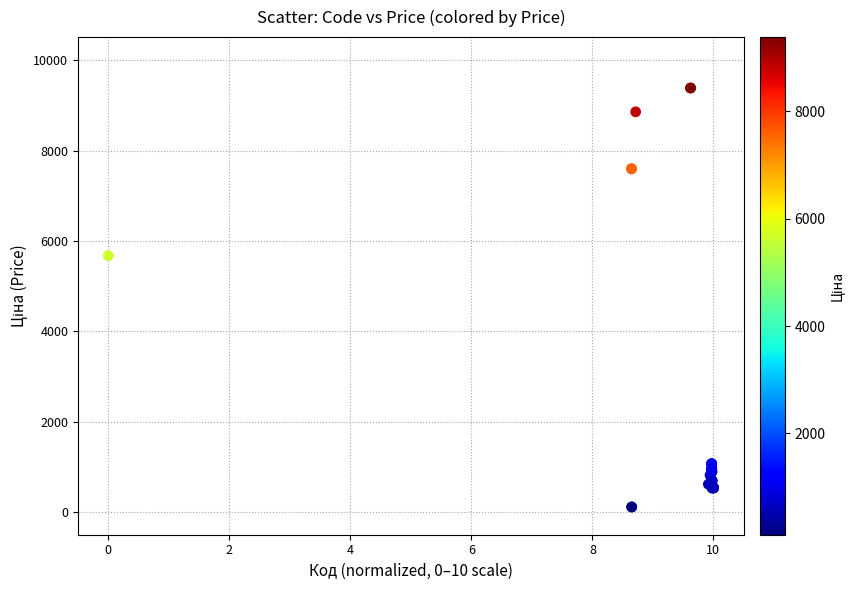

What Y value in the scatter plot is closest to 4749?

5673.8